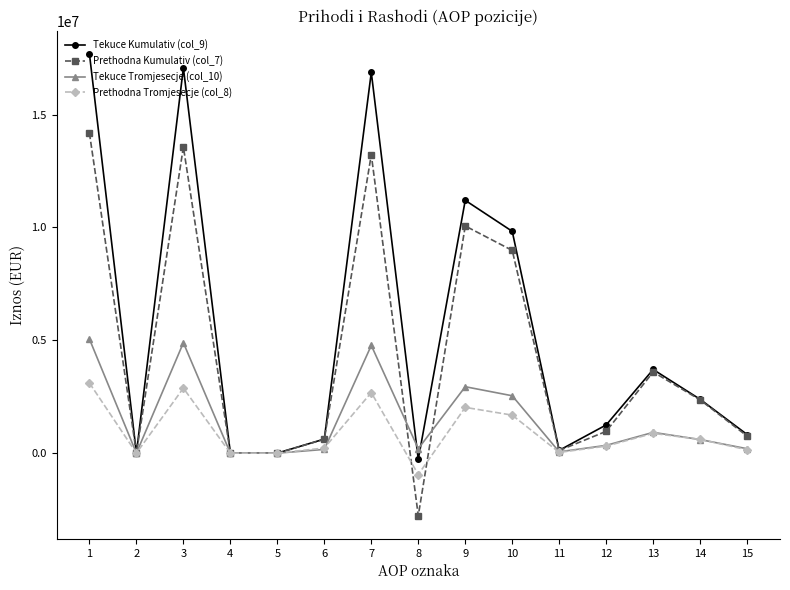

Which category has the highest value across all series?

1